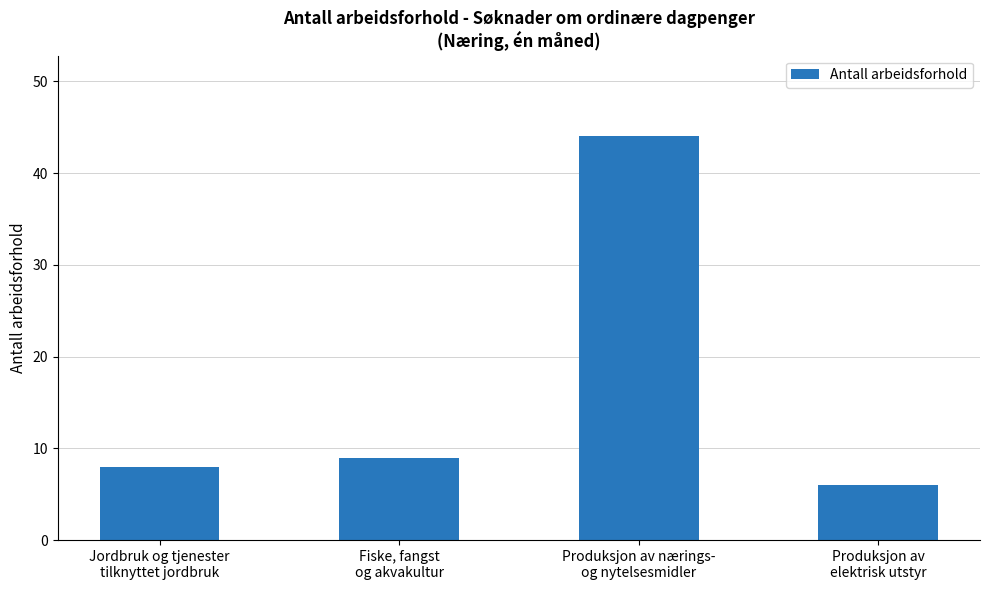

Approximately how many times larger is the value at Jordbruk og tjenester
tilknyttet jordbruk compared to Fiske, fangst
og akvakultur?

0.9